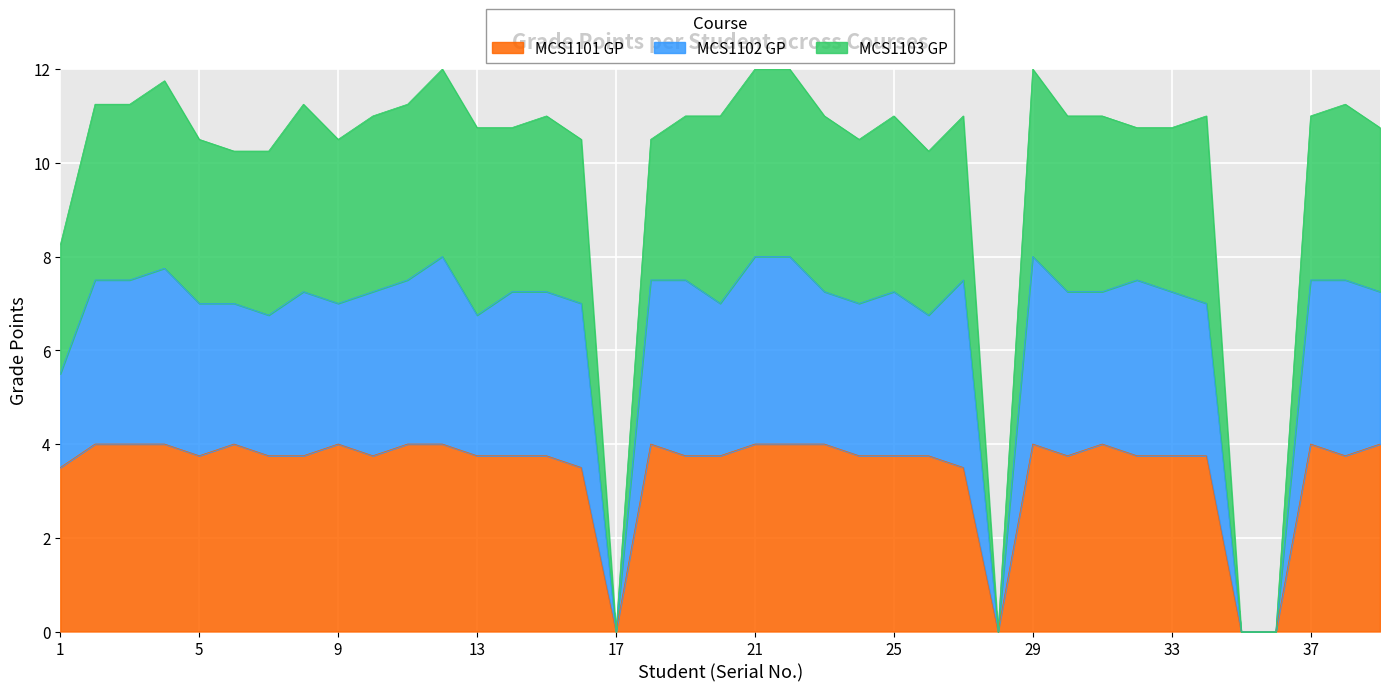

What is the spread (max minus min) of values at 8?

7.5